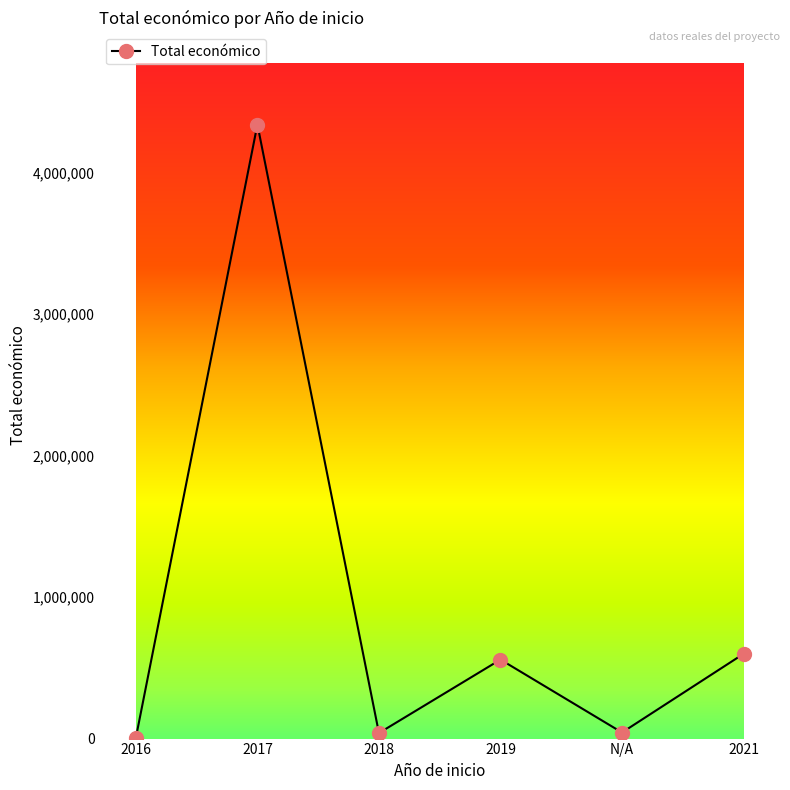

What is the label of the 4th point from the right?

2018